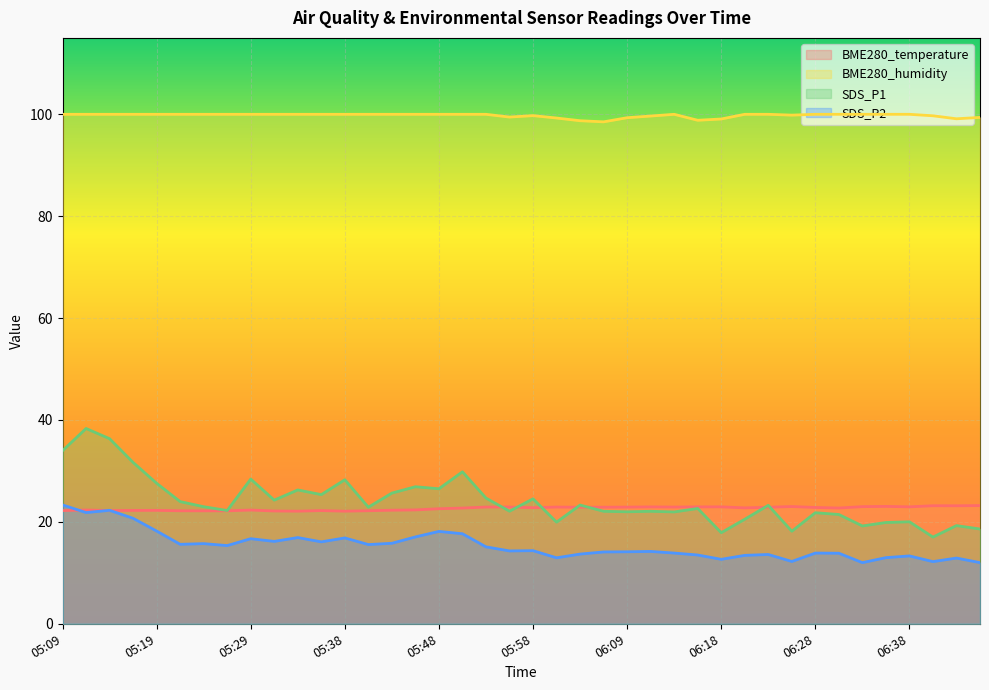

True or false: BME280_humidity and SDS_P1 cross at least once.

False